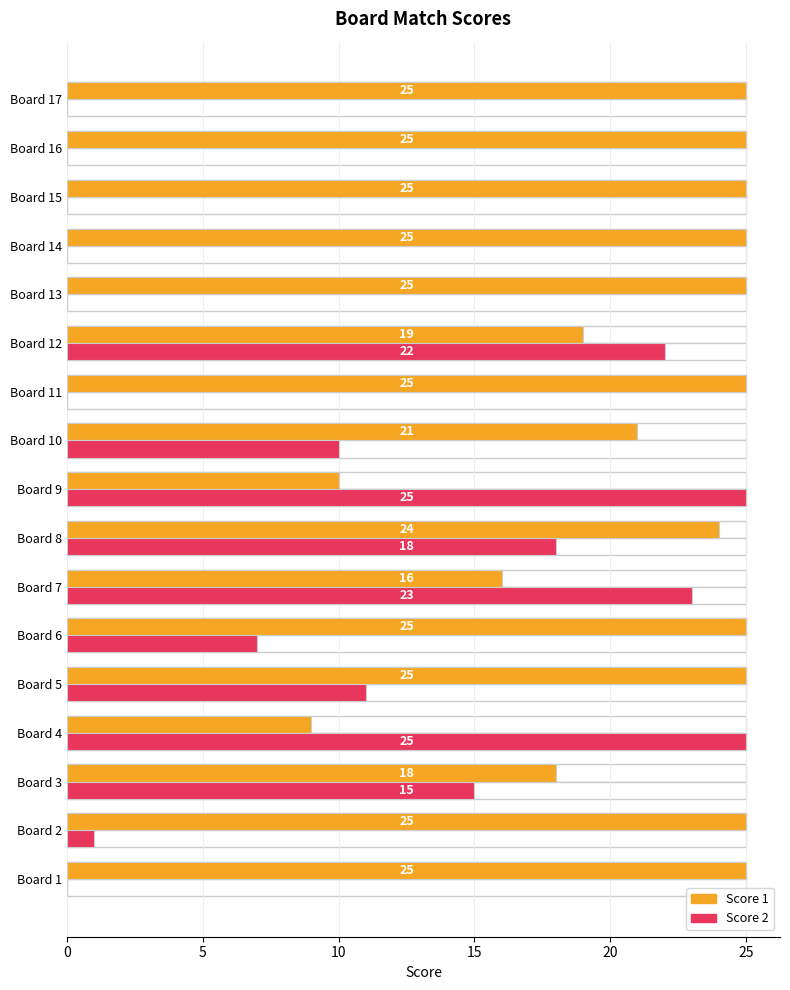

What are all the series names shown in the legend?

Score 1, Score 2